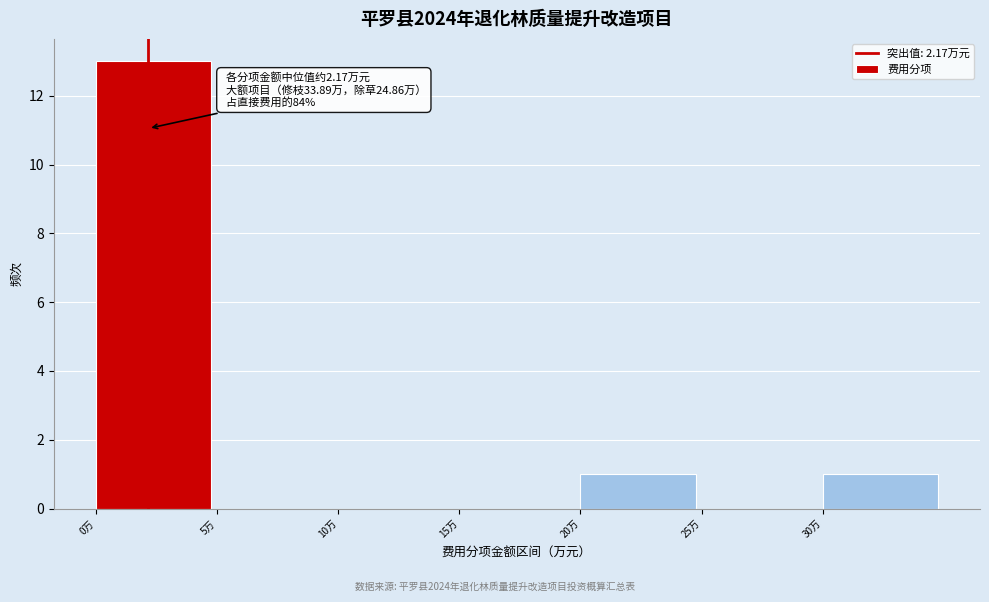

Over which range of the x-axis is the bar tallest?

0 to 5